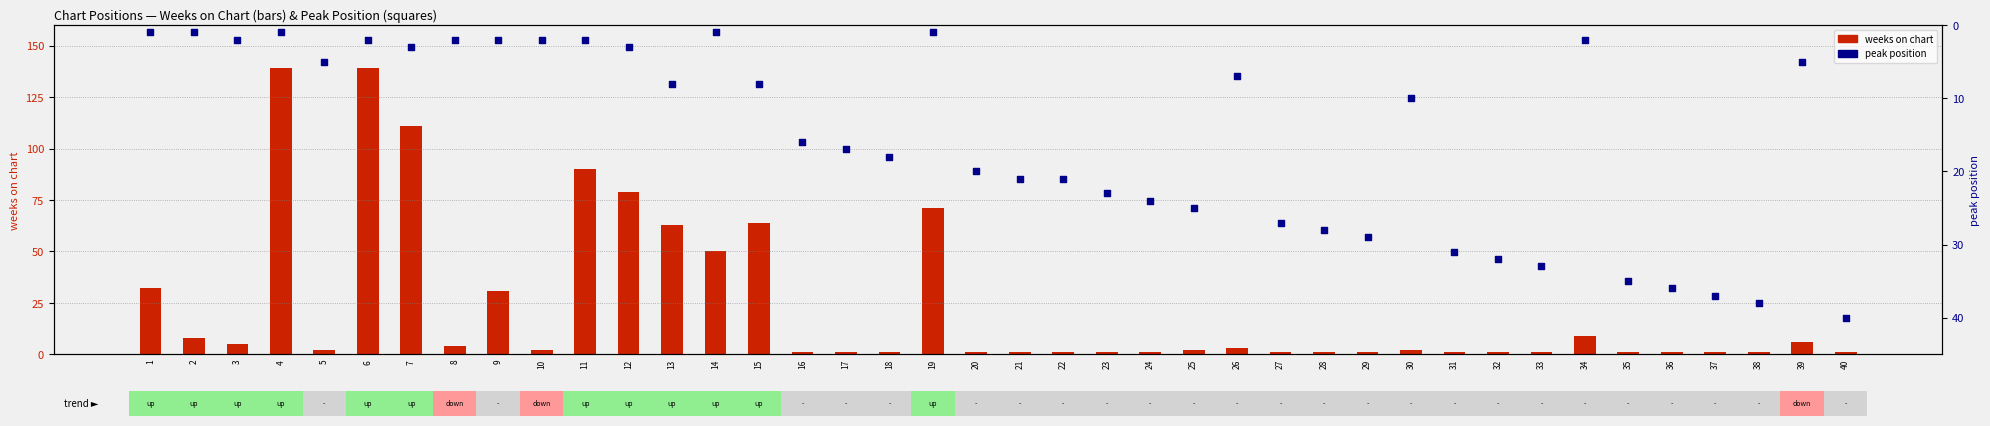

Which series contains the lowest Y value?

weeks on chart